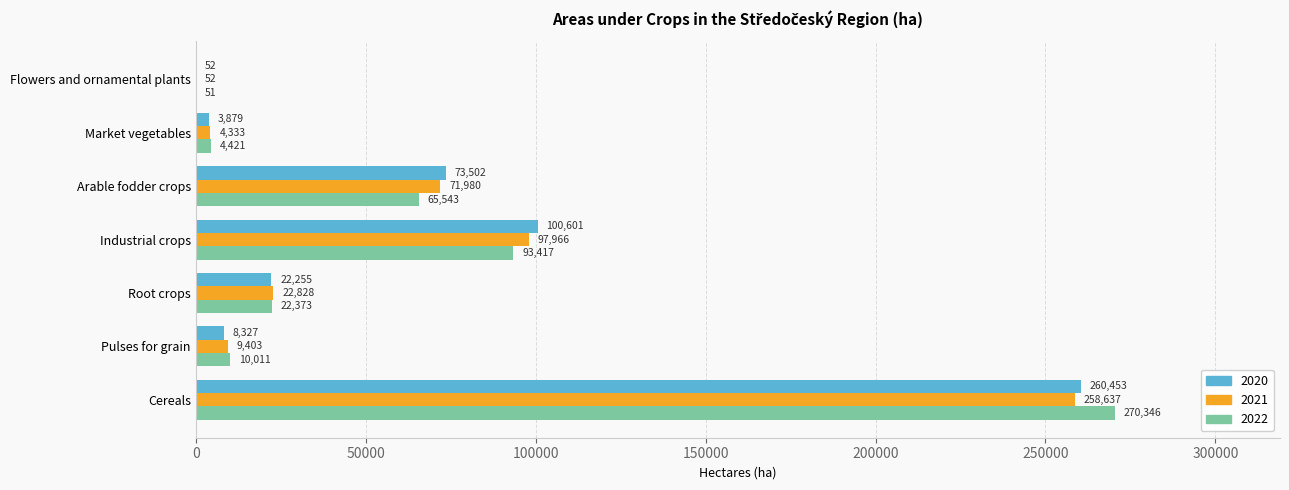

How many series are shown in this chart?

3